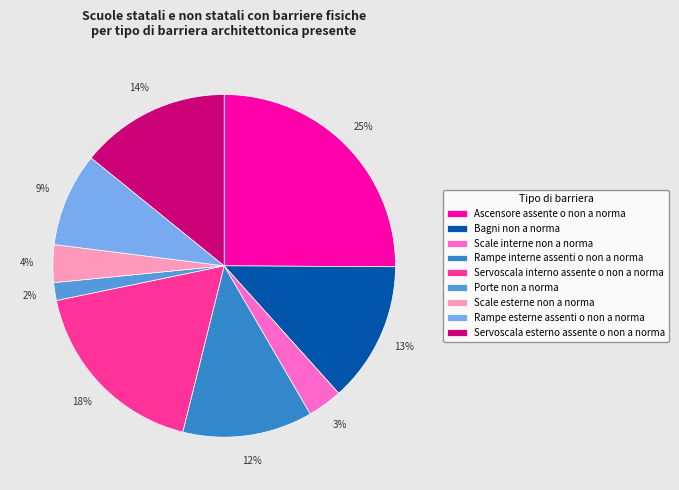

Which has a higher value, Scale interne non a norma or Porte non a norma?

Scale interne non a norma